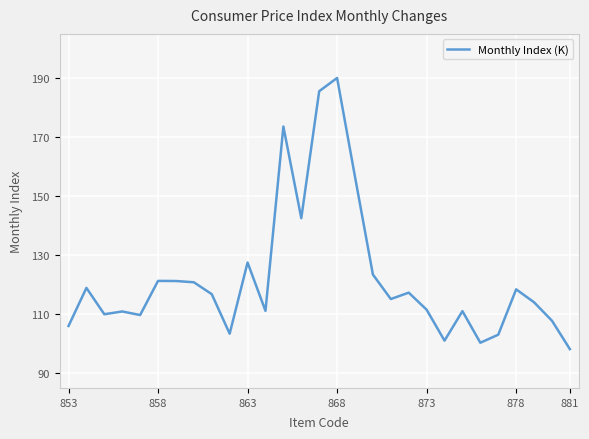

What is the greatest value displayed?

190.1